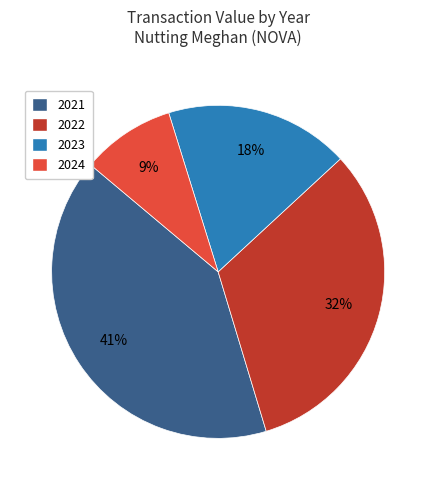

What percentage is the 2022 slice, to the nearest percent?

32%